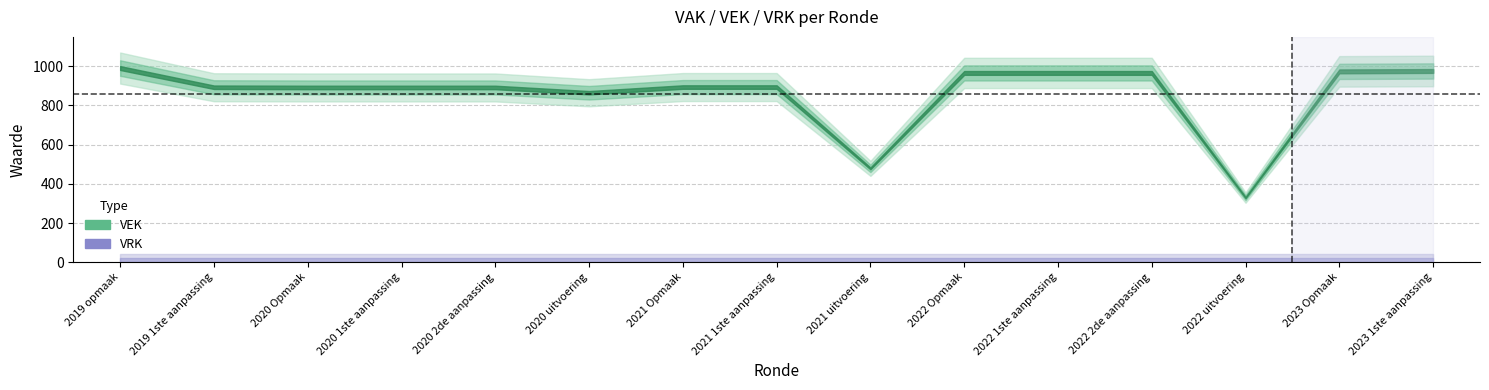

How many distinct data groups are displayed?

2